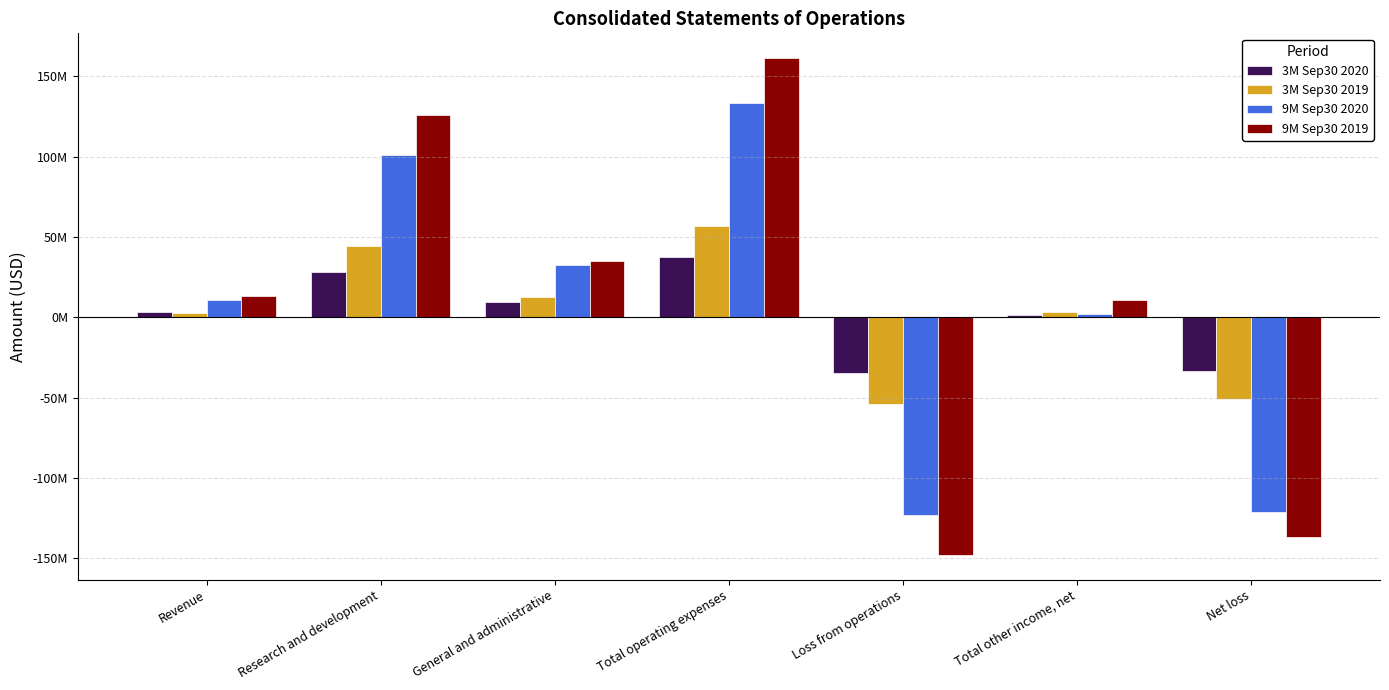

What is the minimum value for 3M Sep30 2020?

-34415000